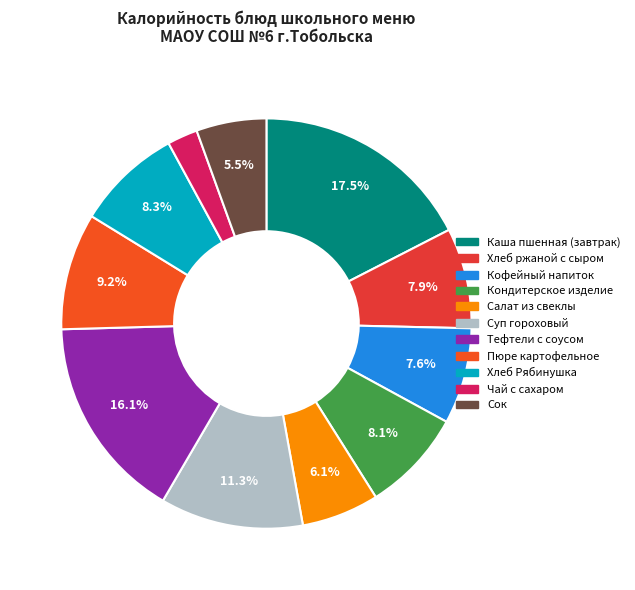

What is the change in value from Суп гороховый to Хлеб Рябинушка?

-48.0